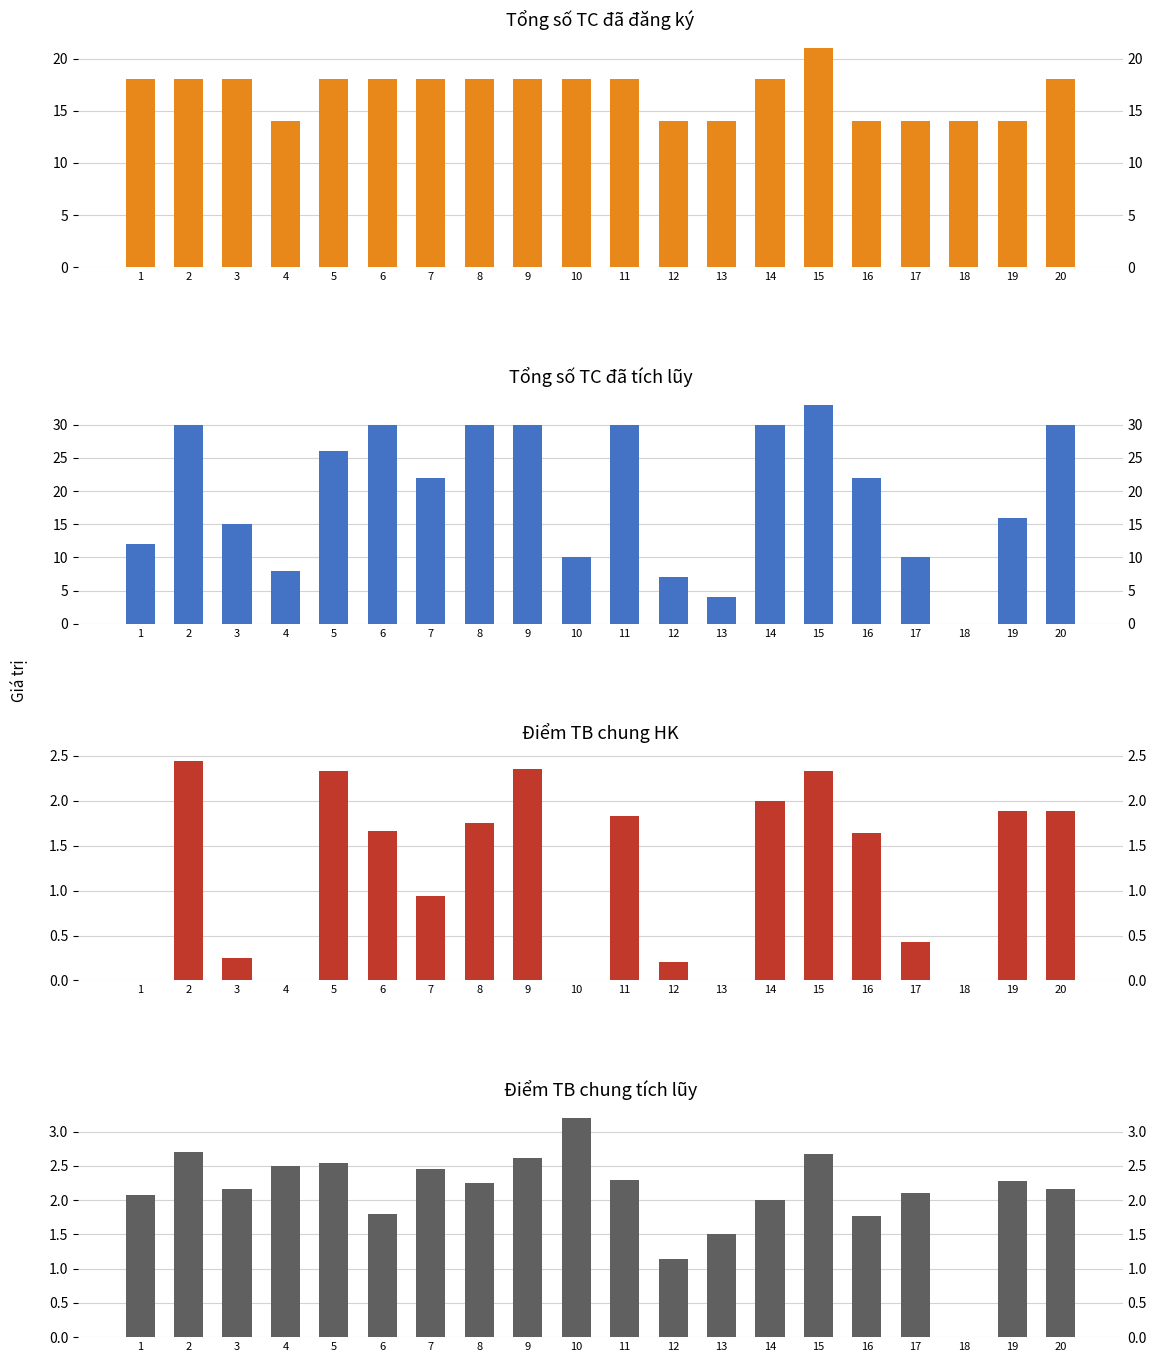

Reading right to left, extract all data points from this chart.

TC đăng ký: 18.0	14.0	14.0	14.0	14.0	21.0	18.0	14.0	14.0	18.0	18.0	18.0	18.0	18.0	18.0	18.0	14.0	18.0	18.0	18.0
TC tích lũy: 30.0	16.0	0.0	10.0	22.0	33.0	30.0	4.0	7.0	30.0	10.0	30.0	30.0	22.0	30.0	26.0	8.0	15.0	30.0	12.0
Điểm TB HK: 1.9	1.9	0.0	0.4	1.6	2.3	2.0	0.0	0.2	1.8	0.0	2.4	1.8	0.9	1.7	2.3	0.0	0.2	2.4	0.0
Điểm TB tích lũy: 2.2	2.3	0.0	2.1	1.8	2.7	2.0	1.5	1.1	2.3	3.2	2.6	2.2	2.5	1.8	2.5	2.5	2.2	2.7	2.1